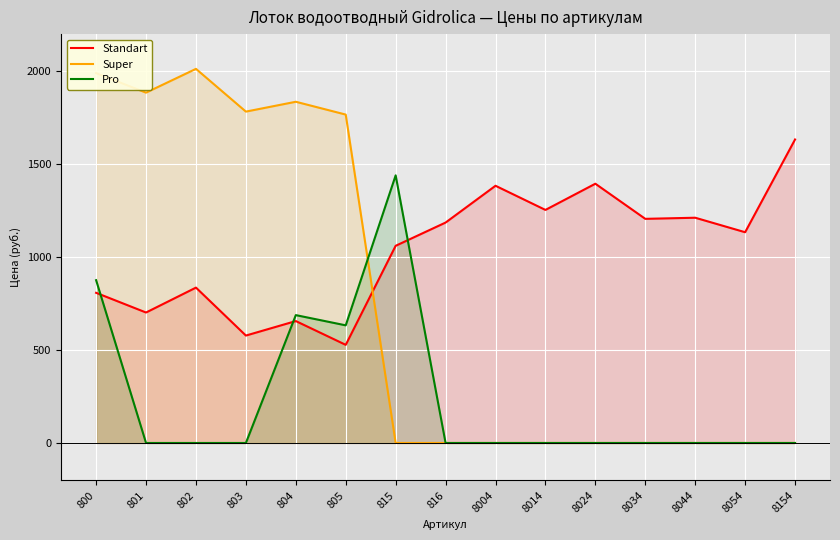

The value of Standart at 8054 is 1883. True or false?

False